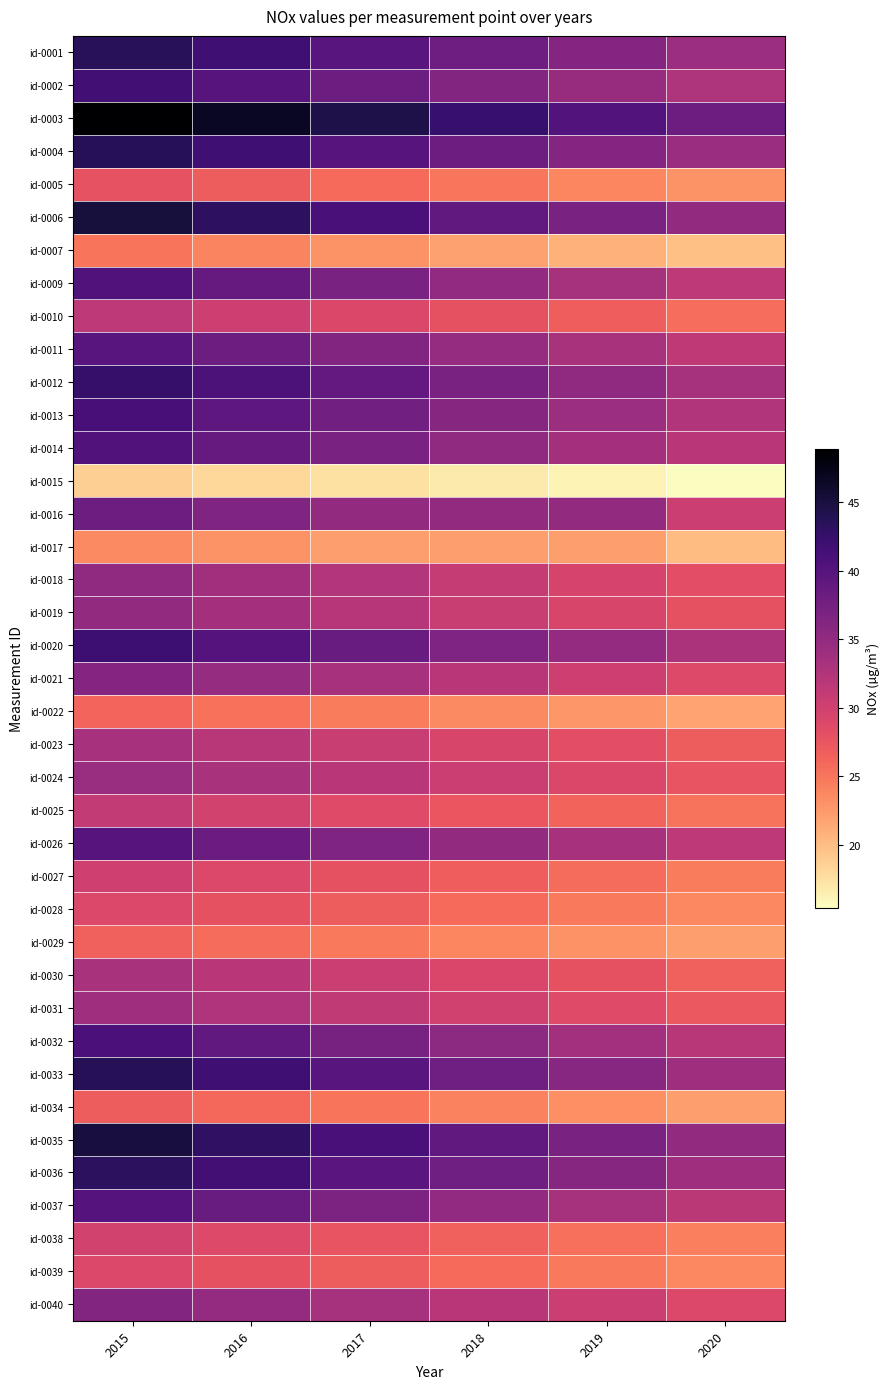

What is the total value across all series at 2018?

1225.5